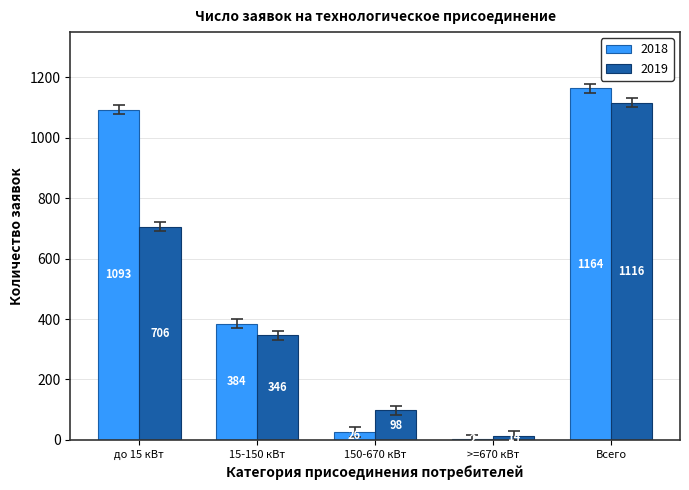

What is the highest value of the 2018 series?

1164